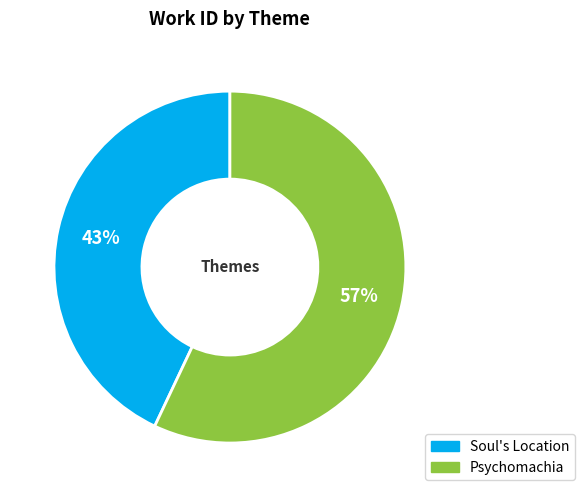

Do Soul's Location and Psychomachia together represent more than half of the pie?

Yes